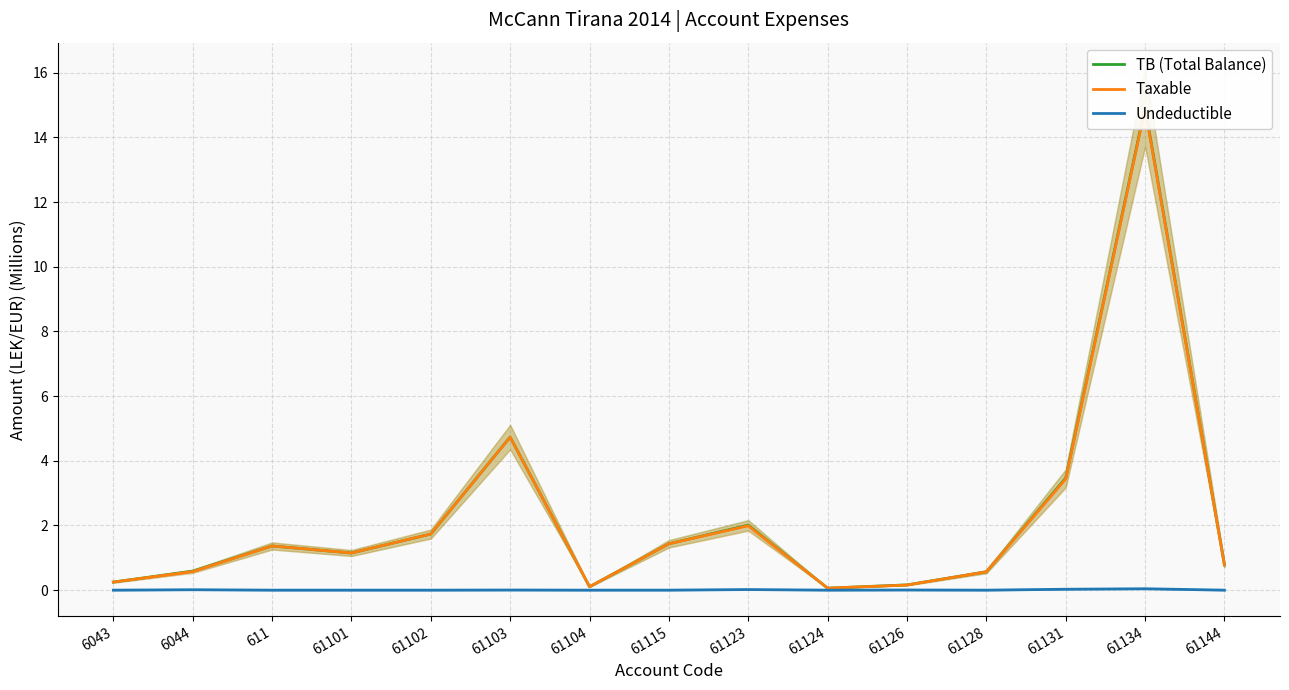

What is the sum of all TB (Total Balance) values?

33.3